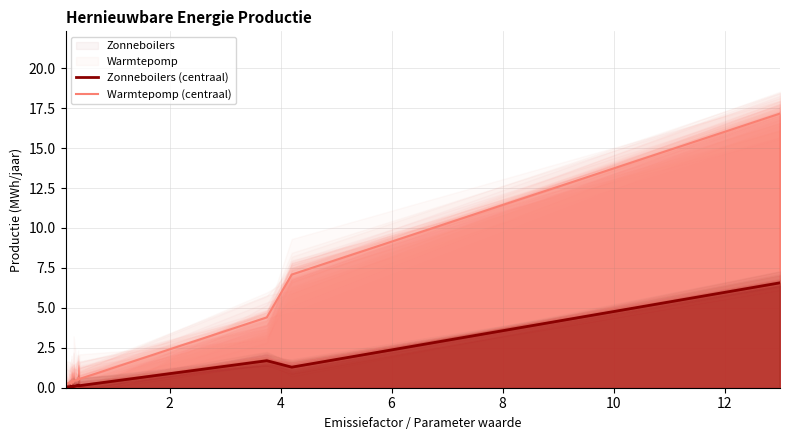

At which category does Zonneboilers (centraal) reach its first local peak?

4